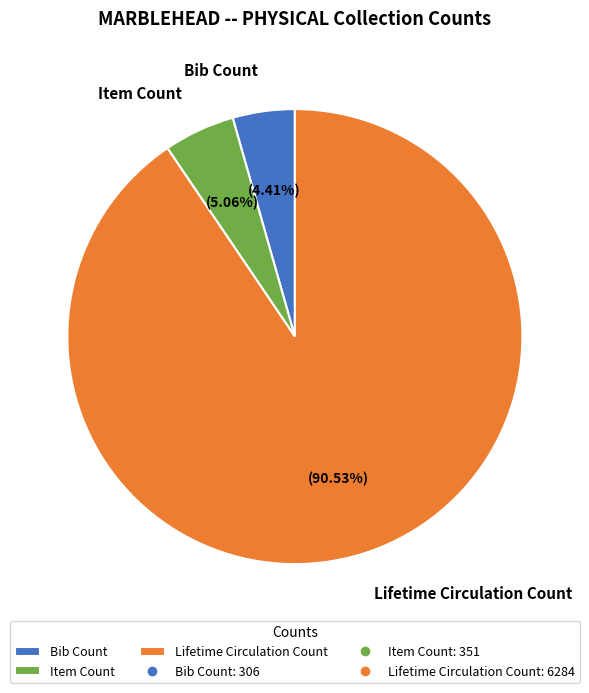

How many slices are in this pie chart?

3